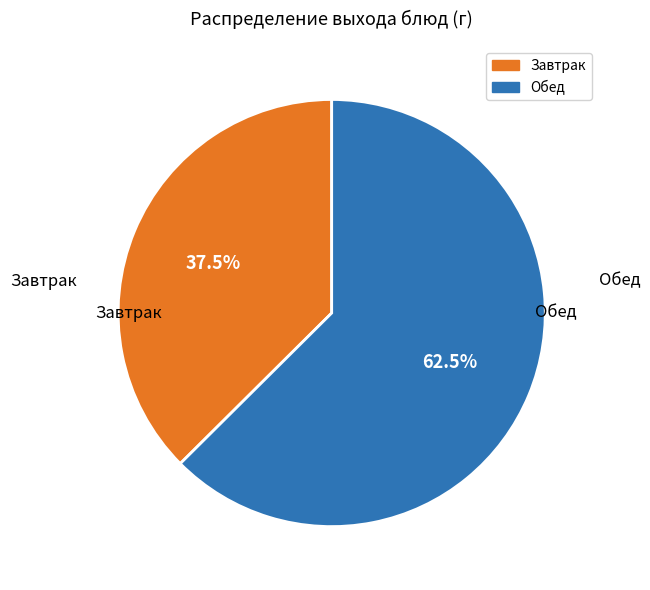

Is there a majority slice in this chart?

Yes